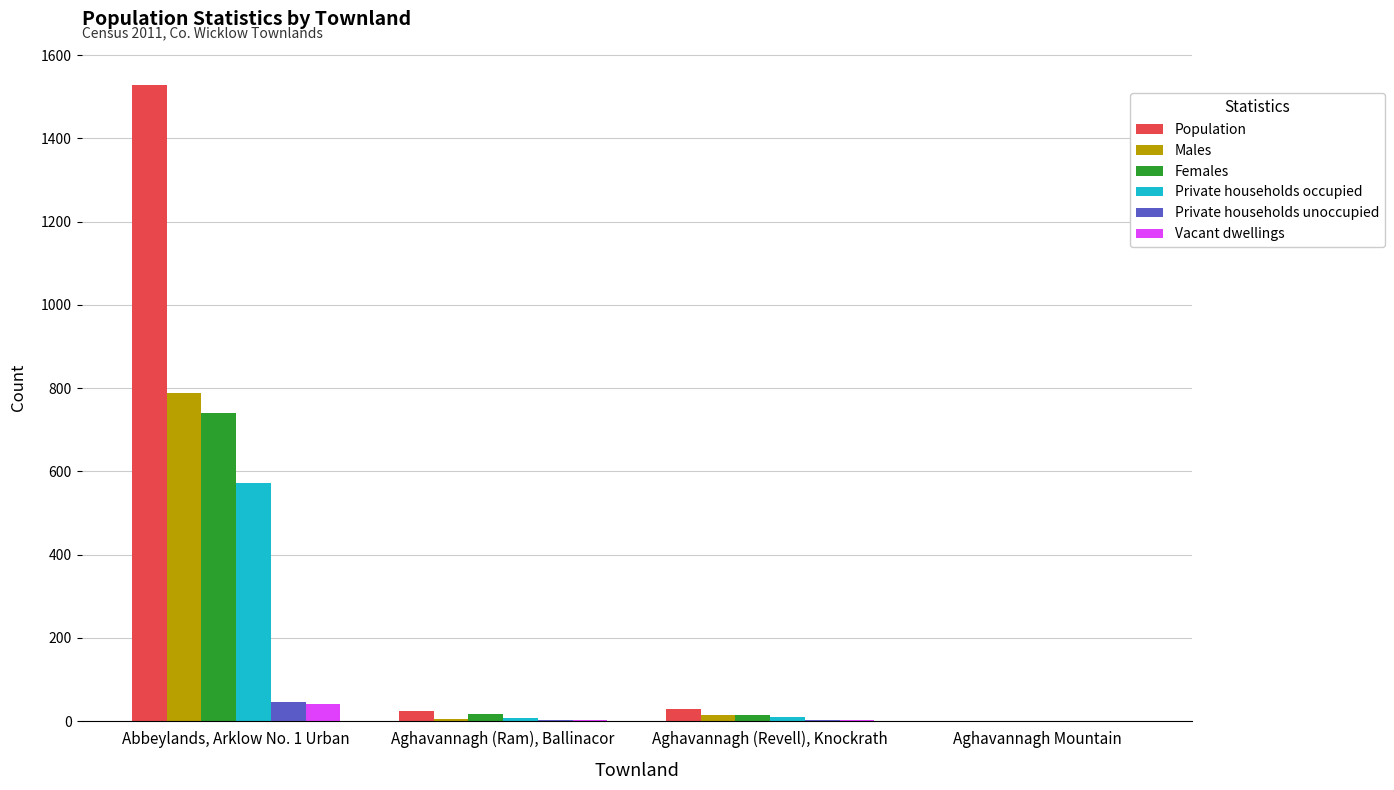

Is the value of Females at Aghavannagh Mountain greater than the value of Private households unoccupied at Abbeylands, Arklow No. 1 Urban?

No